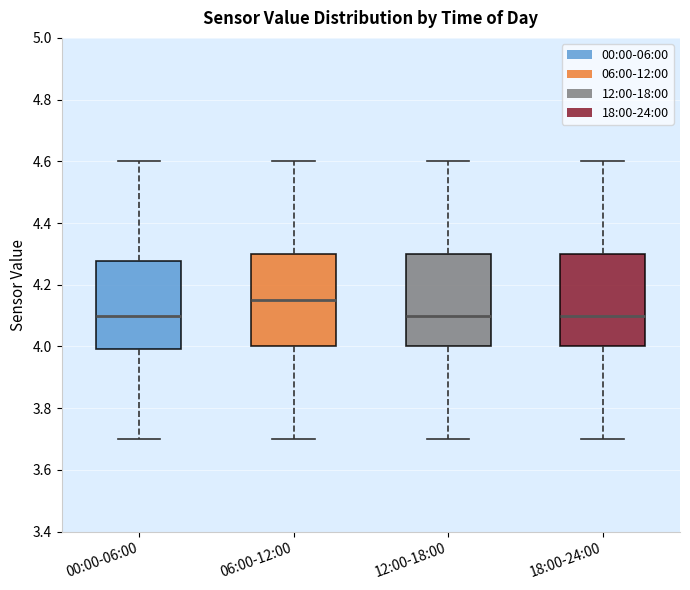

Where is the lower edge of the box for 12:00-18:00 on the y-axis? The values are not printed on the chart, so give them approximately, as read against the axis.

4.00